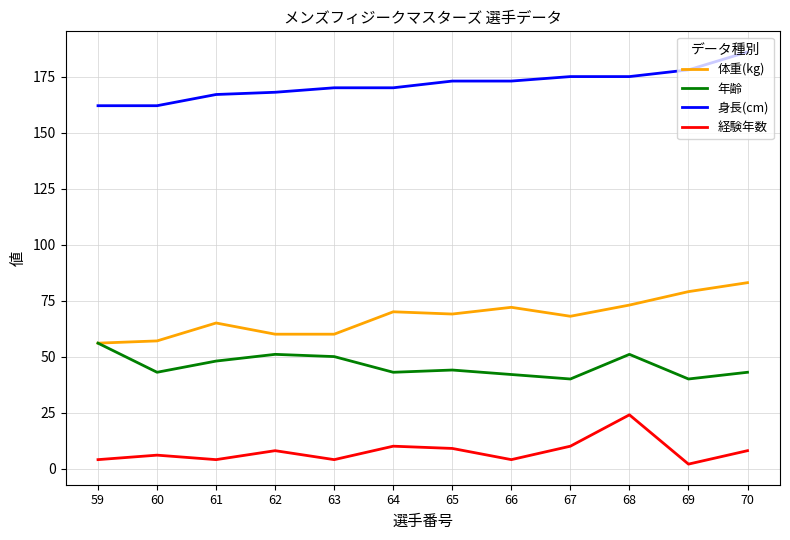

Which series has the widest spread of values?

体重(kg)